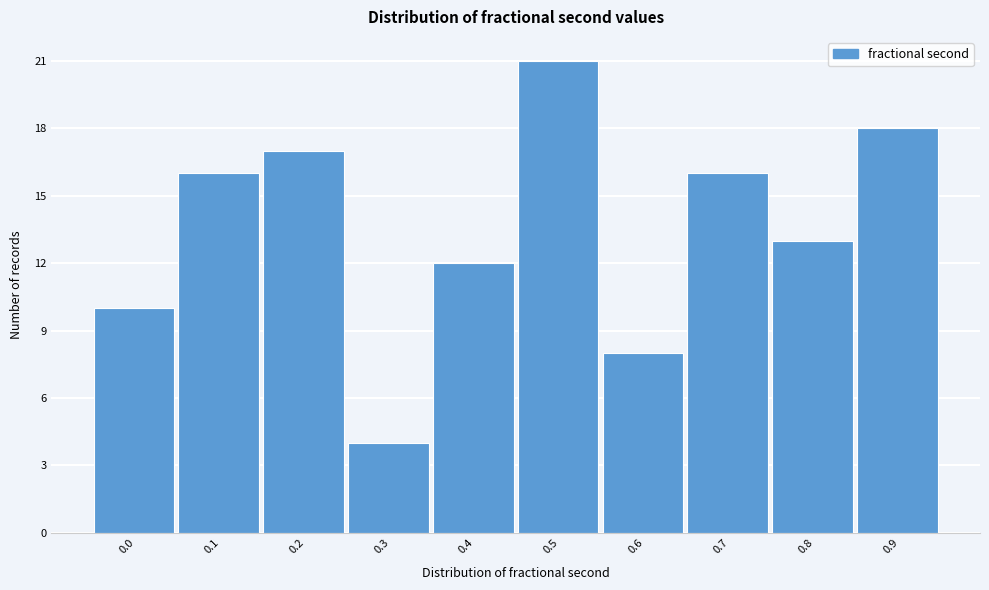

Reading left to right, transcribe all the data shown in this chart.

10	16	17	4	12	21	8	16	13	18